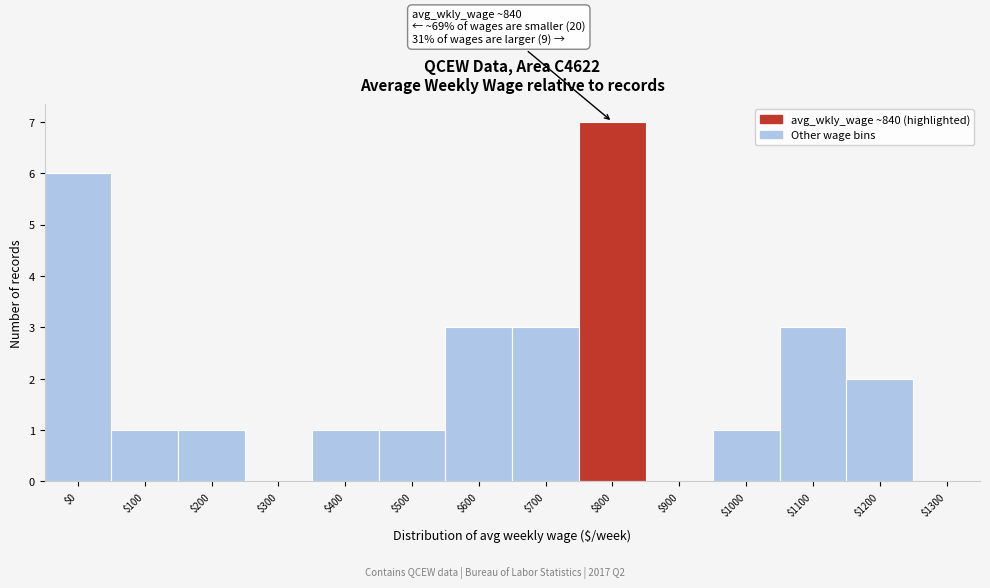

What is the sum of all values?

29